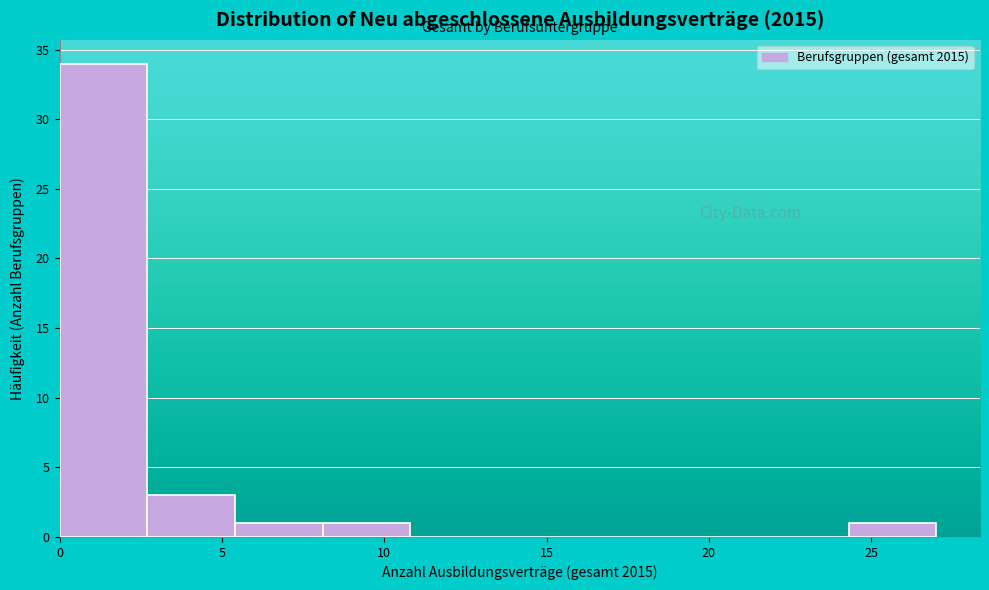

How tall is the bar that spans 8.1 to 10.8 on the x-axis? Neither the bar edges nor the heights are printed on the chart, so give them approximately, as read against the axes.

1